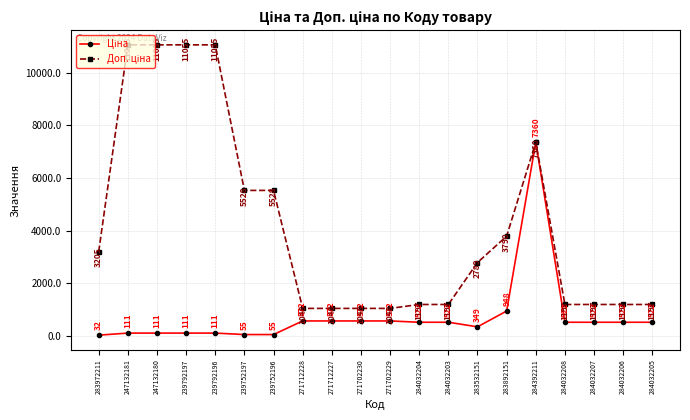

What is the greatest value displayed?

11055.0